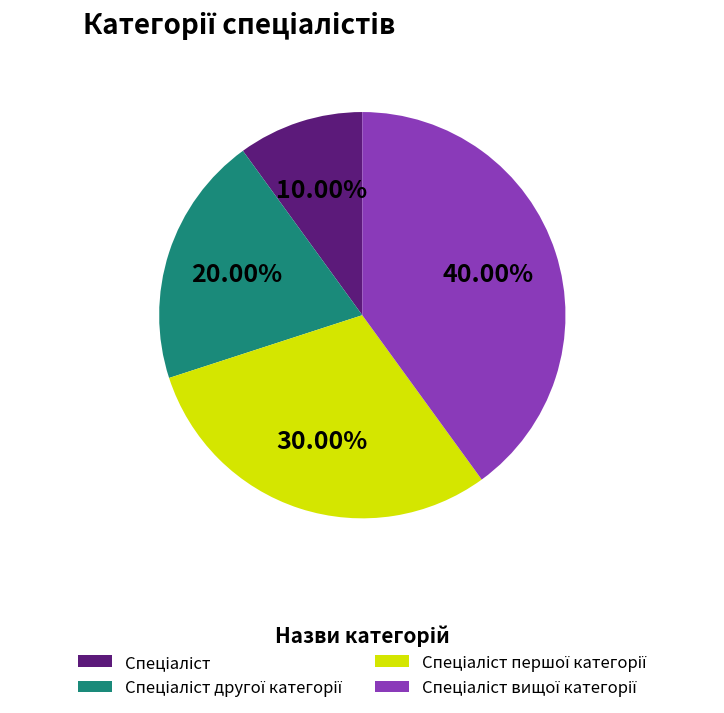

Does any single category account for the majority?

No